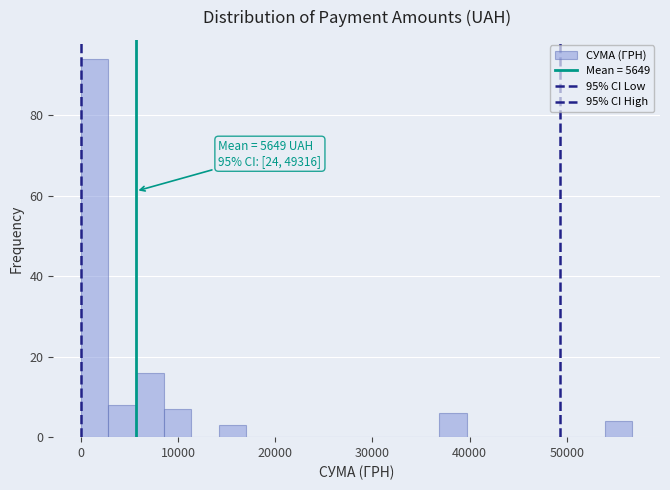

Read against the x-axis, roughly where is the centre of the tallest bar?

1000